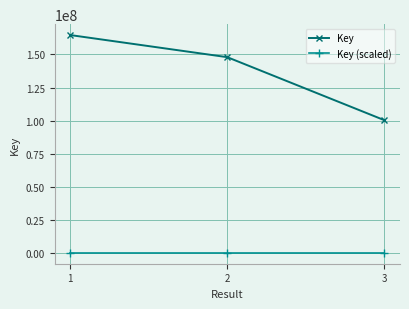

At how many categories does at least one series exceed 84128736?

3